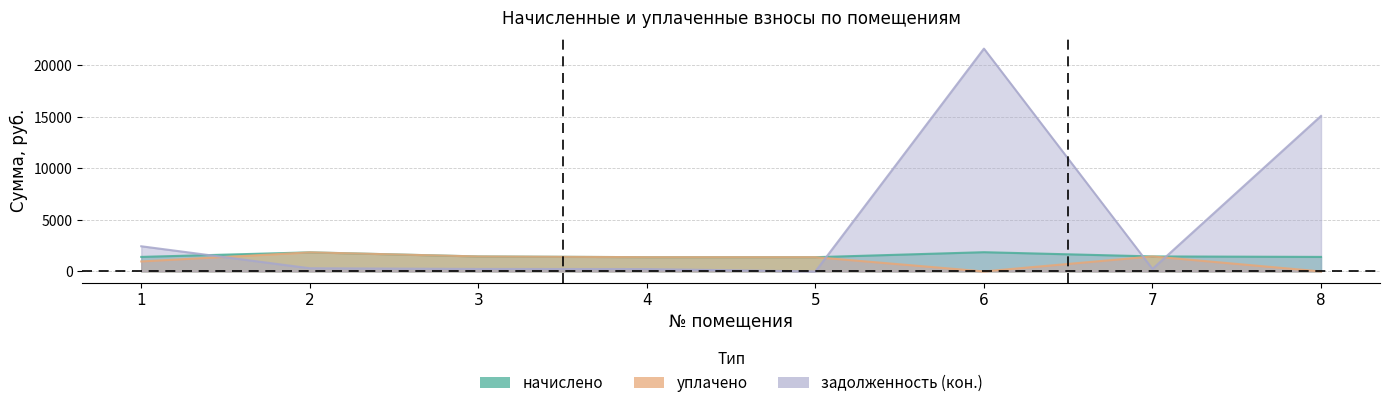

At how many categories does at least one series exceed 683?

8